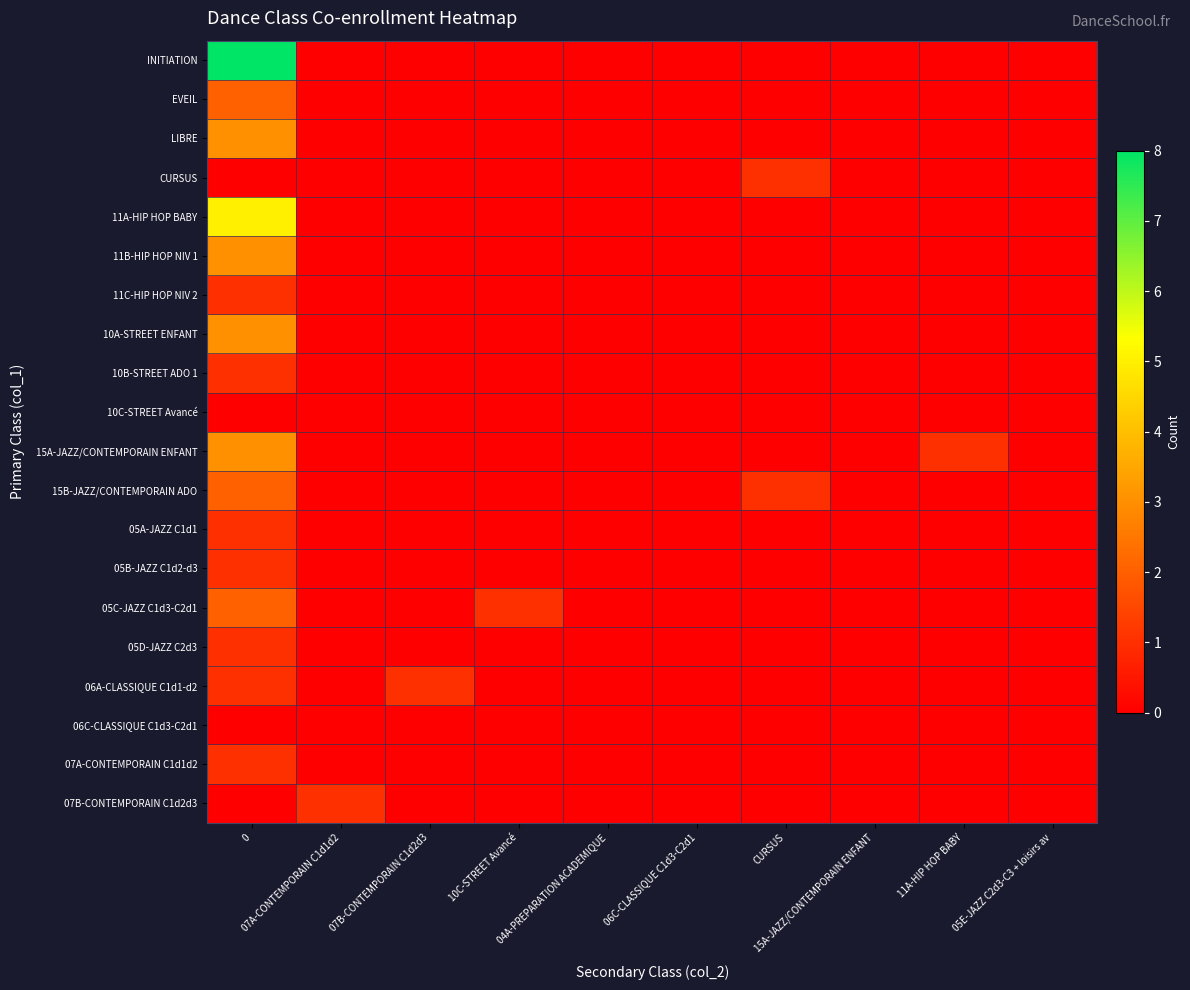

Rank the series at 07A-CONTEMPORAIN C1d1d2 from highest to lowest value.

07B-CONTEMPORAIN C1d2d3, INITIATION, EVEIL, LIBRE, CURSUS, 11A-HIP HOP BABY, 11B-HIP HOP NIV 1, 11C-HIP HOP NIV 2, 10A-STREET ENFANT, 10B-STREET ADO 1, 10C-STREET Avancé, 15A-JAZZ/CONTEMPORAIN ENFANT, 15B-JAZZ/CONTEMPORAIN ADO, 05A-JAZZ C1d1, 05B-JAZZ C1d2-d3, 05C-JAZZ C1d3-C2d1, 05D-JAZZ C2d3, 06A-CLASSIQUE C1d1-d2, 06C-CLASSIQUE C1d3-C2d1, 07A-CONTEMPORAIN C1d1d2